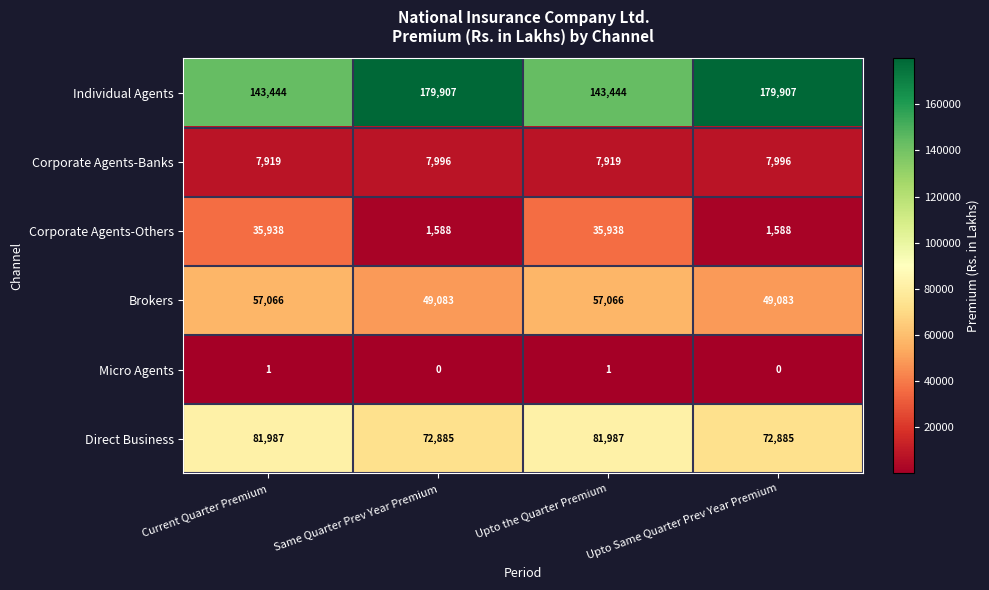

What is the spread (max minus min) of values at Same Quarter Prev Year Premium?

179907